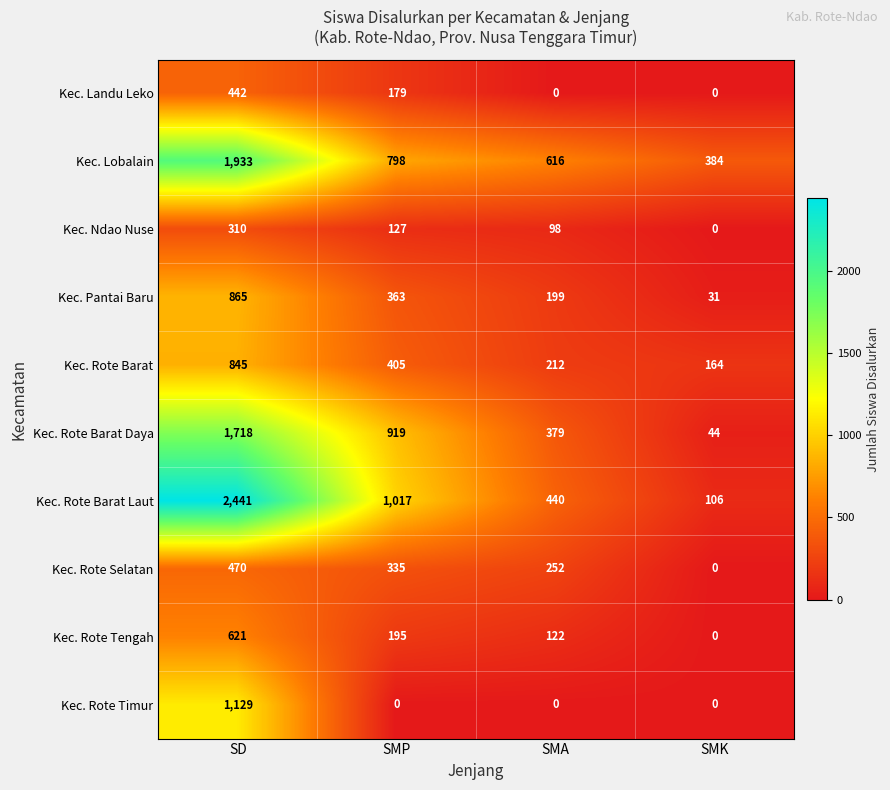

How many values in the Kec. Rote Barat Laut series are below 1017?

2